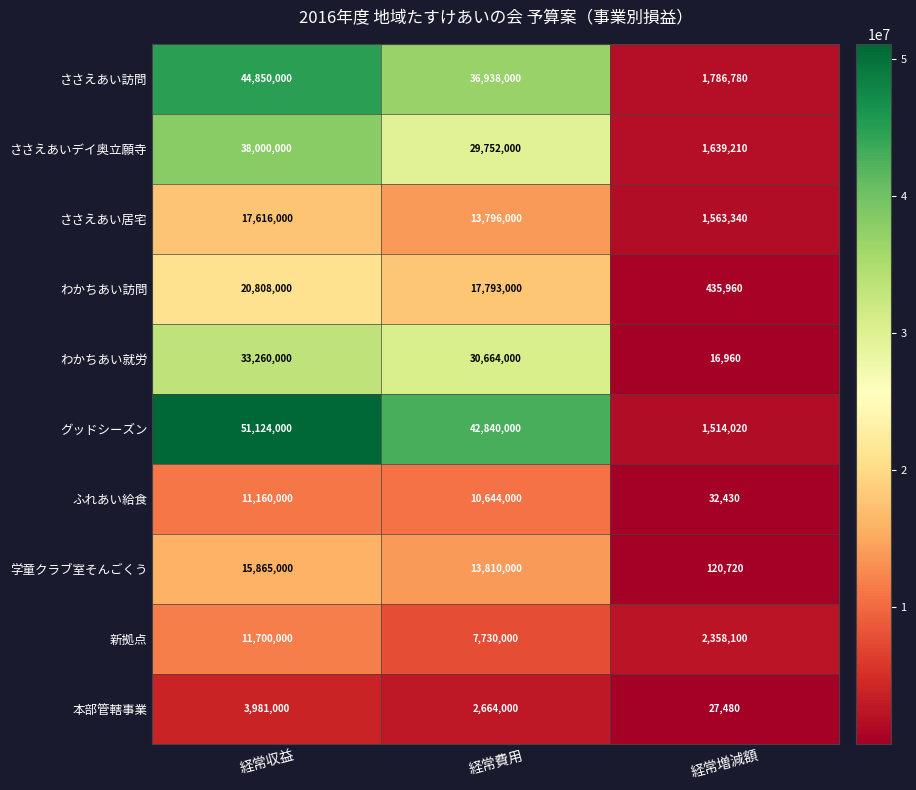

Which label corresponds to the largest value in the chart?

経常収益